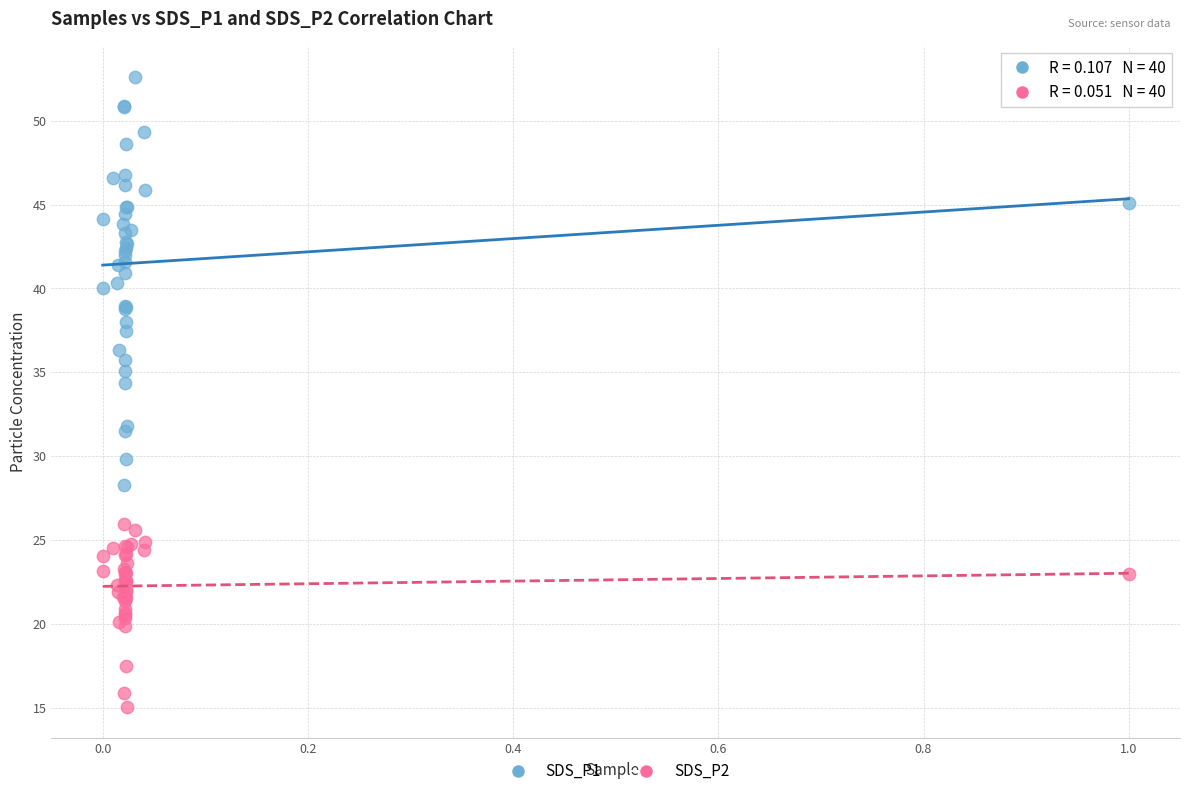

Which series has the widest spread of Y values?

SDS_P1